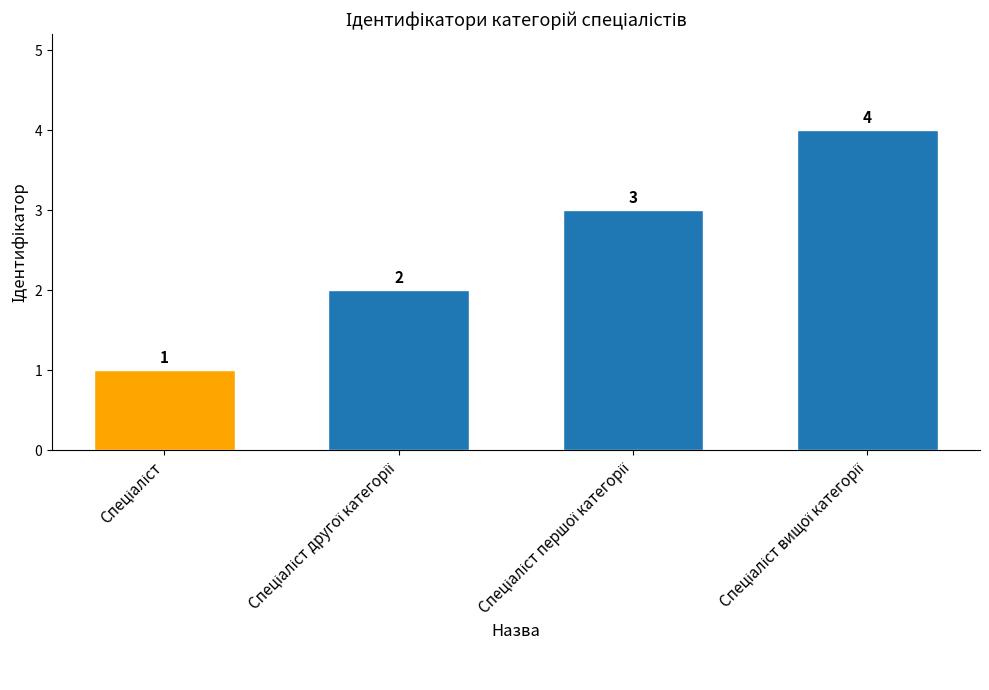

How many values are between 2 and 4?

3